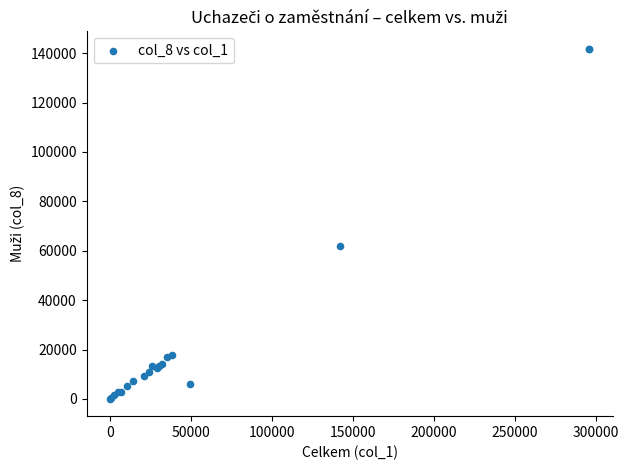

What Y value in the scatter plot is closest to 70920?

61870